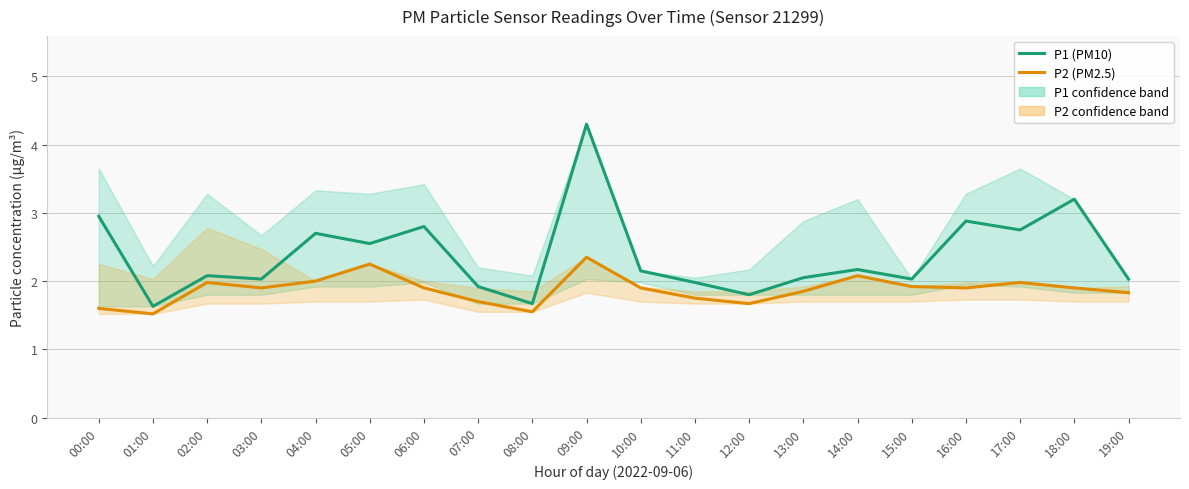

How many data points does each series have?

20